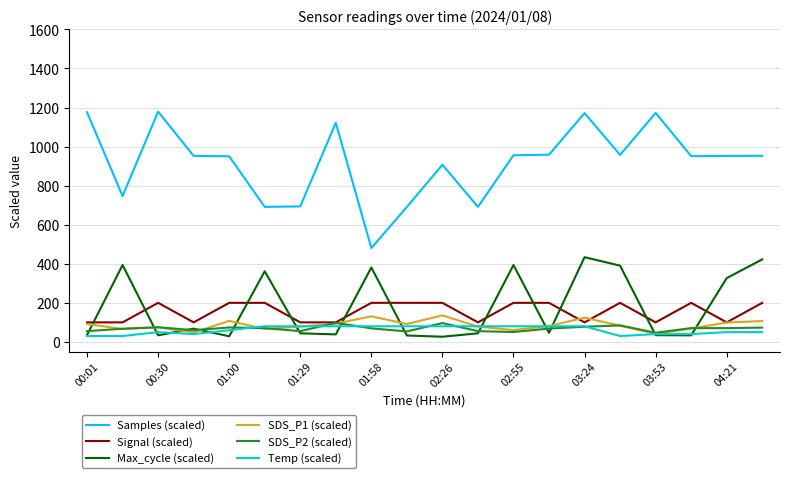

What is the maximum value shown in the chart?

1178.7